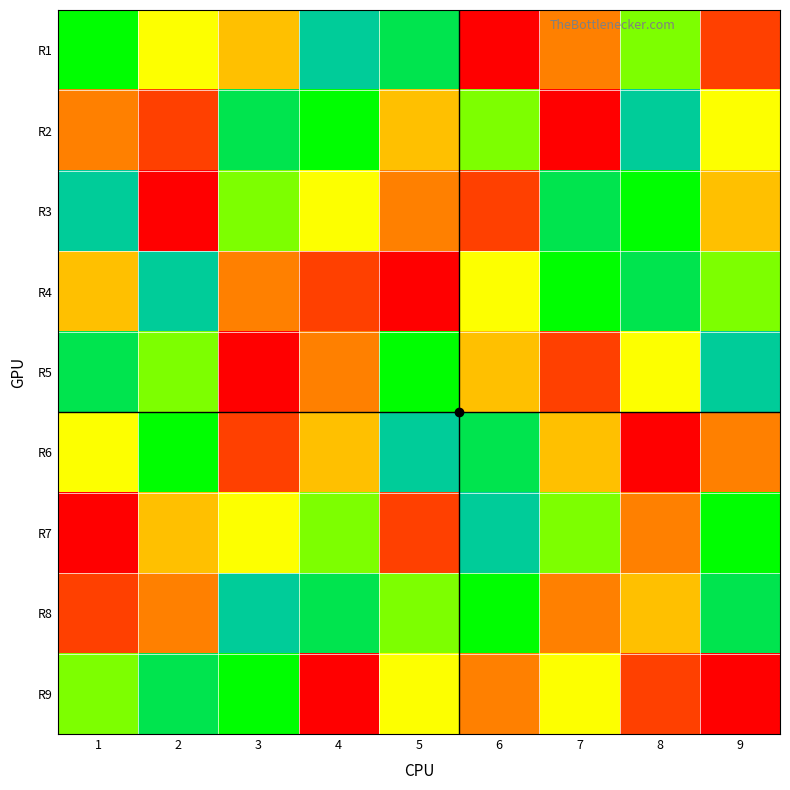

Rank the series by their maximum value, from lowest to highest.

R9, R1, R2, R3, R4, R5, R6, R7, R8